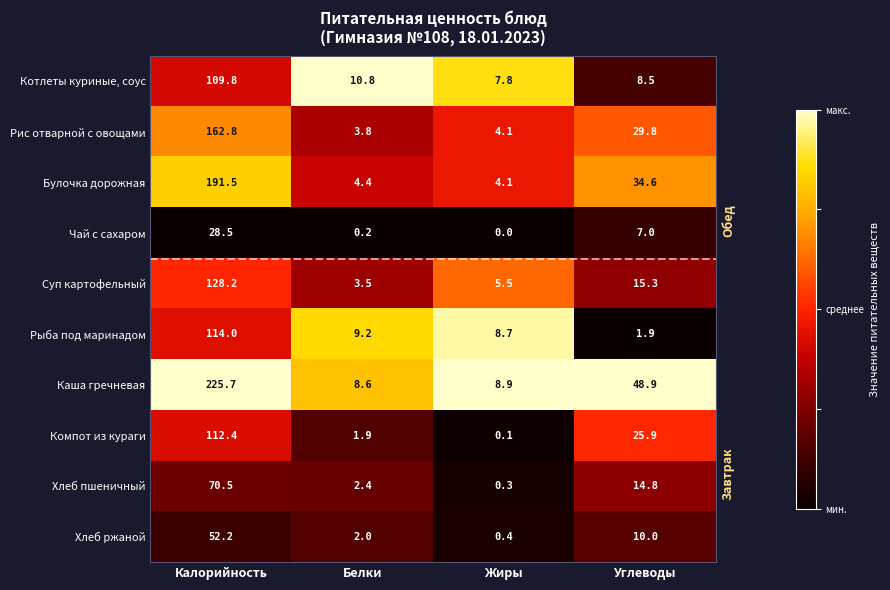

How many data points does each series have?

4